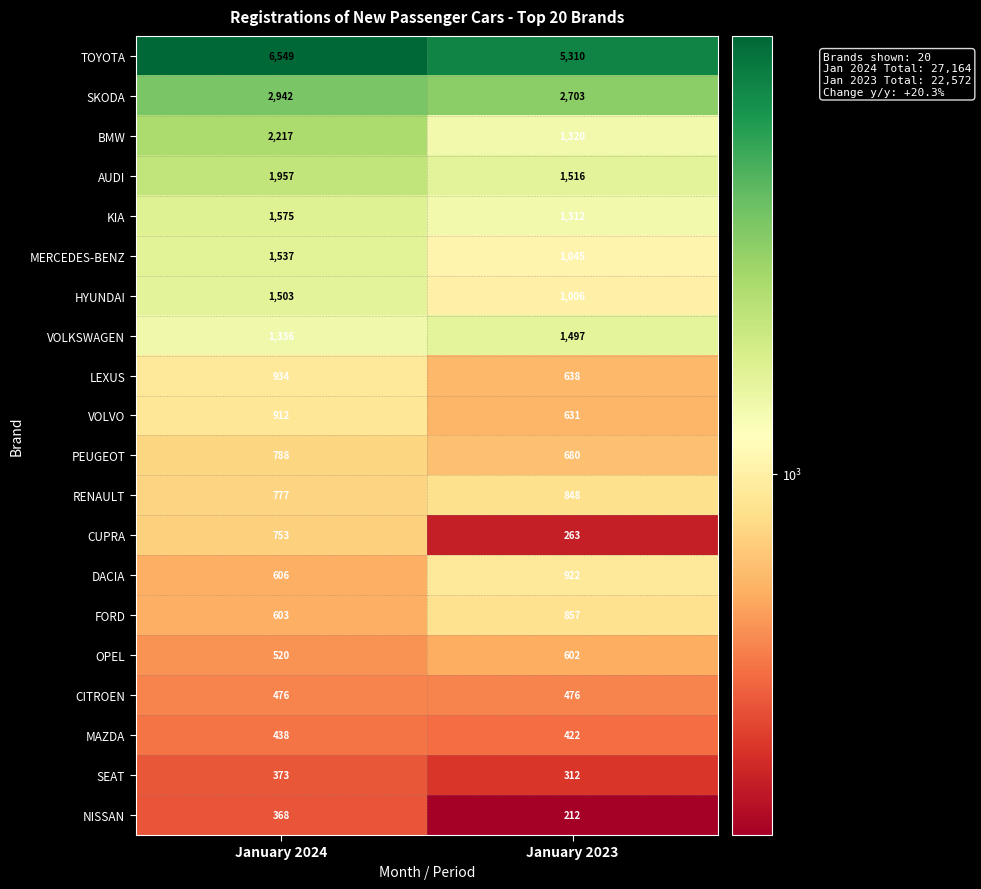

List the series in order of their peak value, highest first.

TOYOTA, SKODA, BMW, AUDI, KIA, MERCEDES-BENZ, HYUNDAI, VOLKSWAGEN, LEXUS, DACIA, VOLVO, FORD, RENAULT, PEUGEOT, CUPRA, OPEL, CITROEN, MAZDA, SEAT, NISSAN